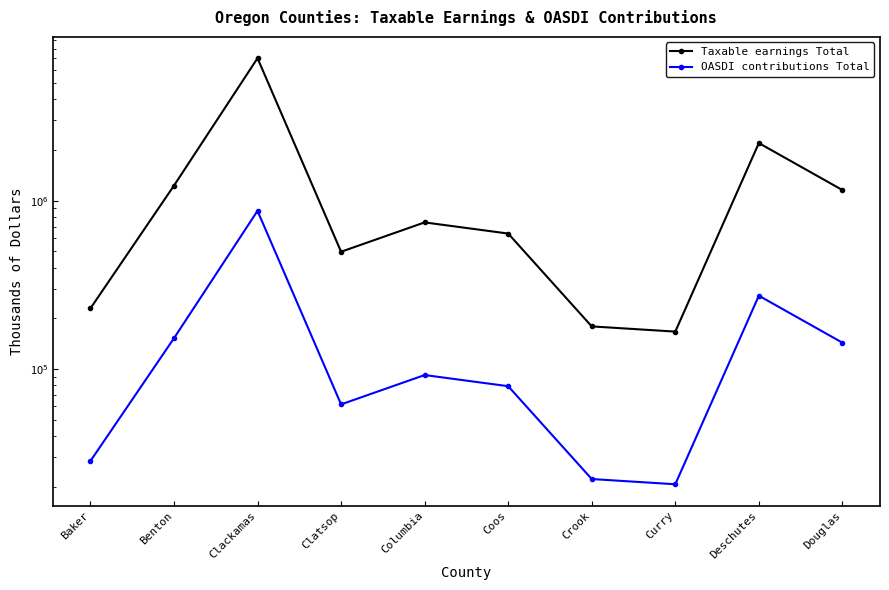

At which category does the chart reach its minimum across all series?

Curry